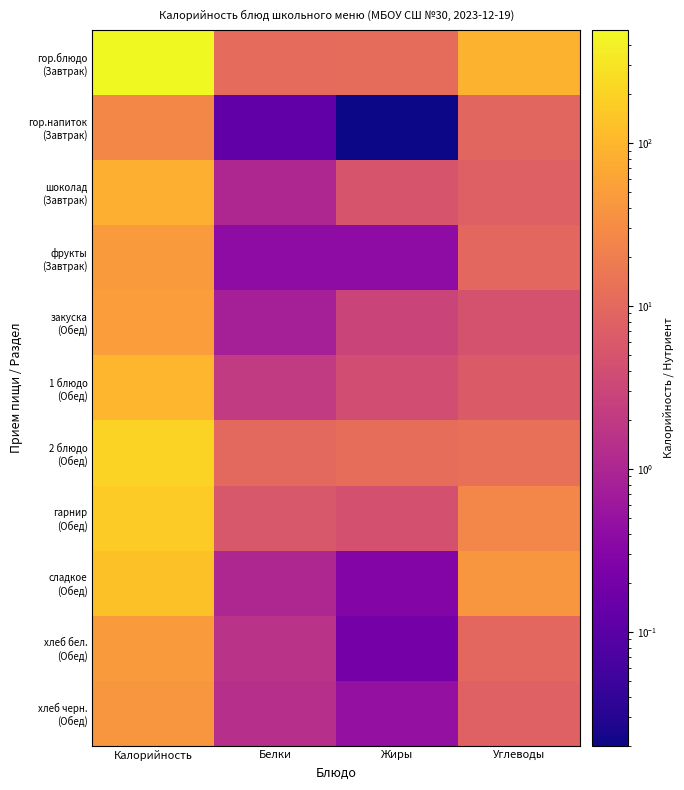

What is the difference between the highest and lowest values at Жиры?

11.9